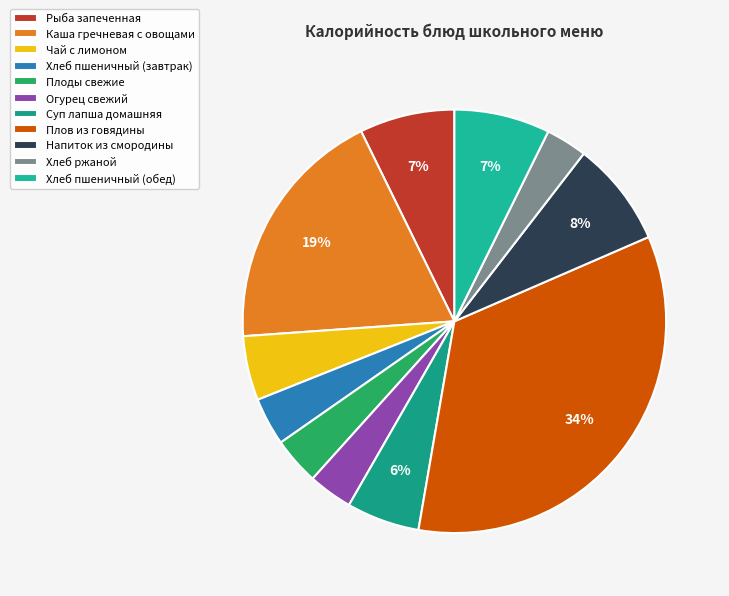

Is Хлеб пшеничный (обед) the majority of the pie?

No